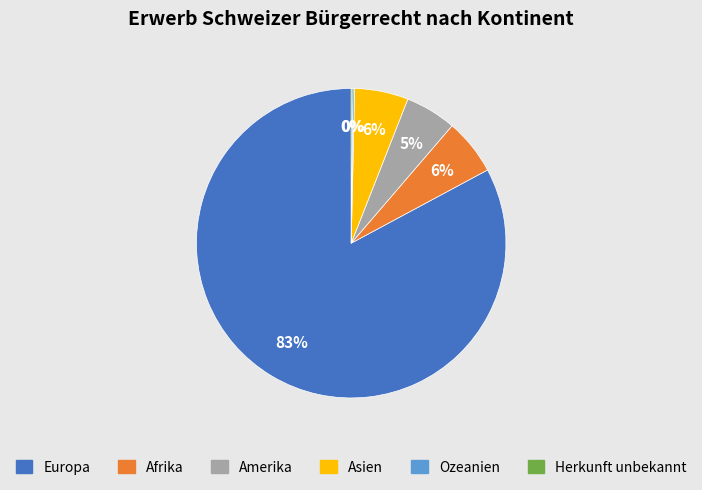

The Afrika slice represents 6% of the pie. True or false?

True